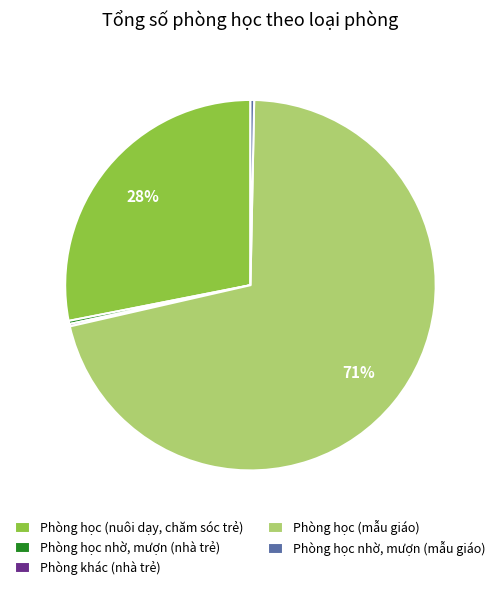

To the nearest percent, what portion does Phòng học (nuôi dạy, chăm sóc trẻ) represent?

28%